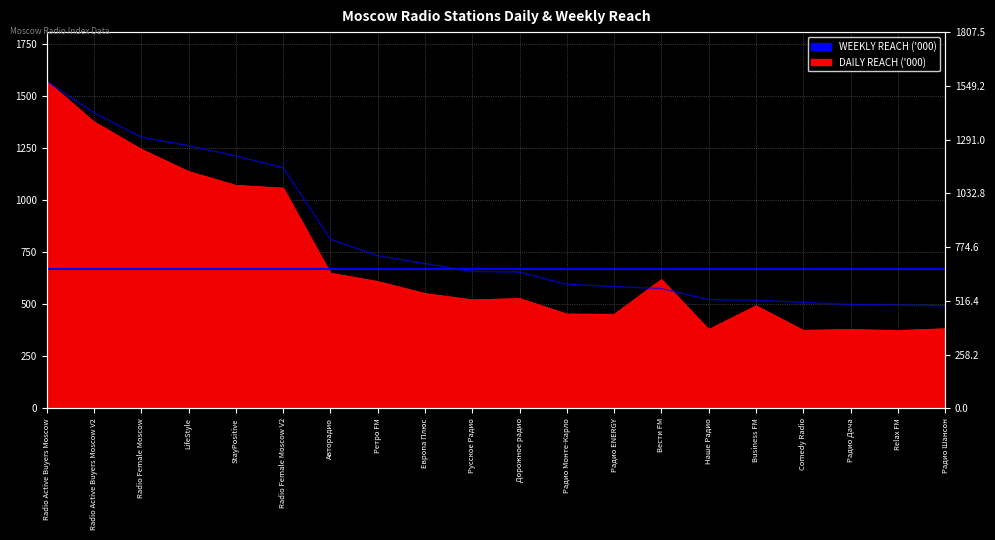

True or false: there are more than 1 points higher than both neighbors.

False